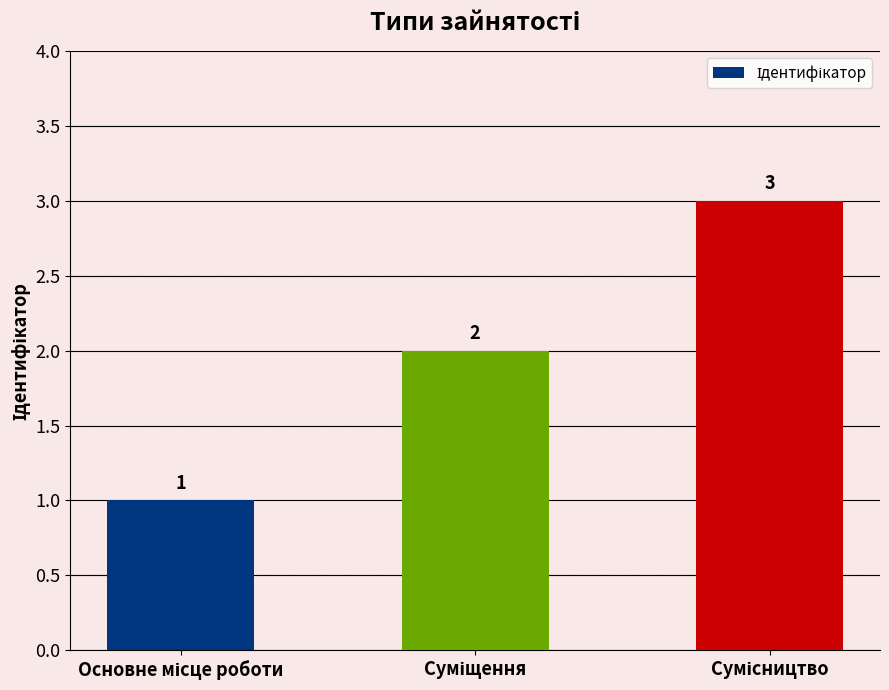

What is the greatest value displayed?

3